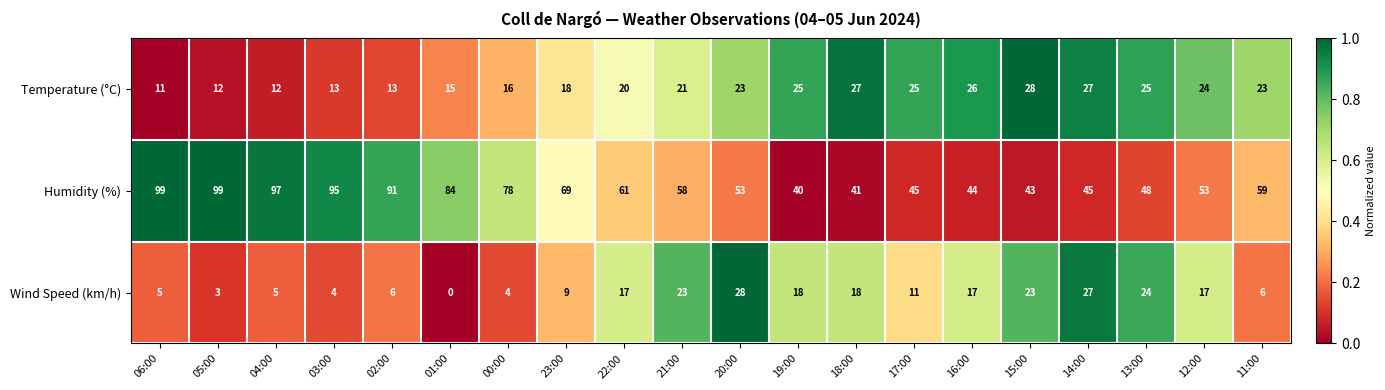

Which series has the largest range (max minus min)?

Humidity (%)